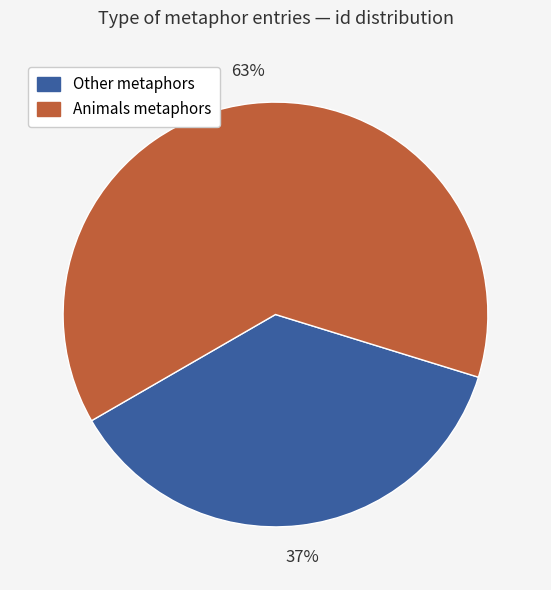

Is the sum of Animals metaphors and Other metaphors greater than half?

Yes